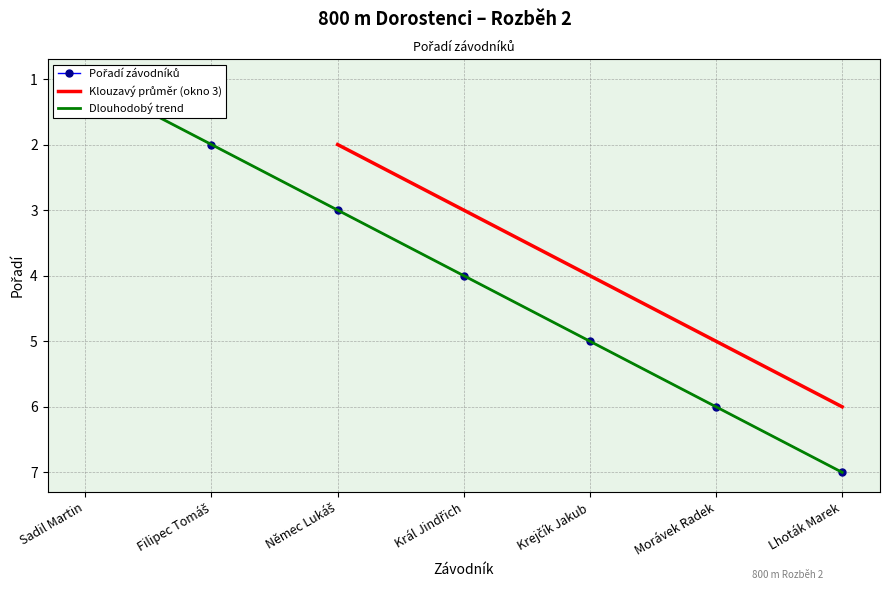

Approximately how many times larger is the value at Sadil Martin compared to Král Jindřich?

0.2